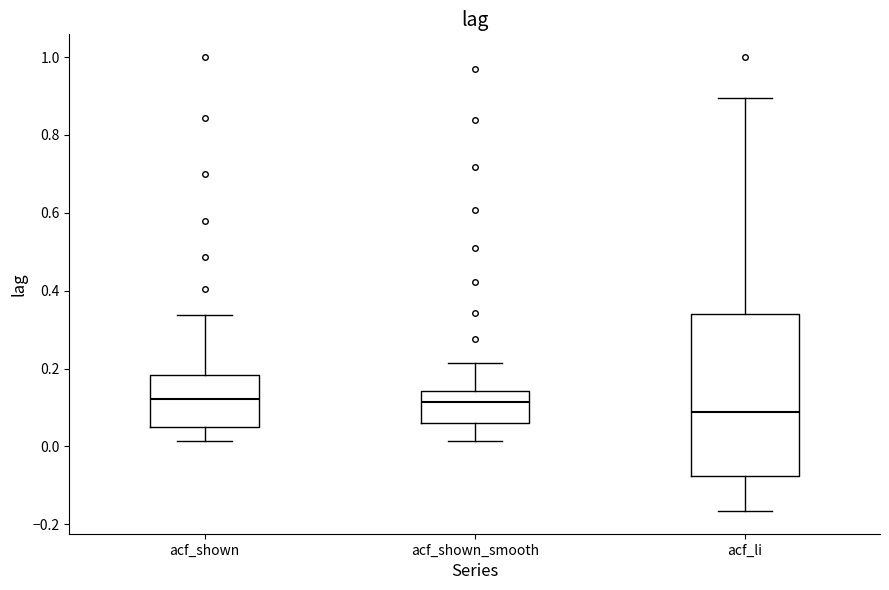

Where does the upper whisker of the box for acf_shown end on the y-axis? The values are not printed on the chart, so give them approximately, as read against the axis.

0.34